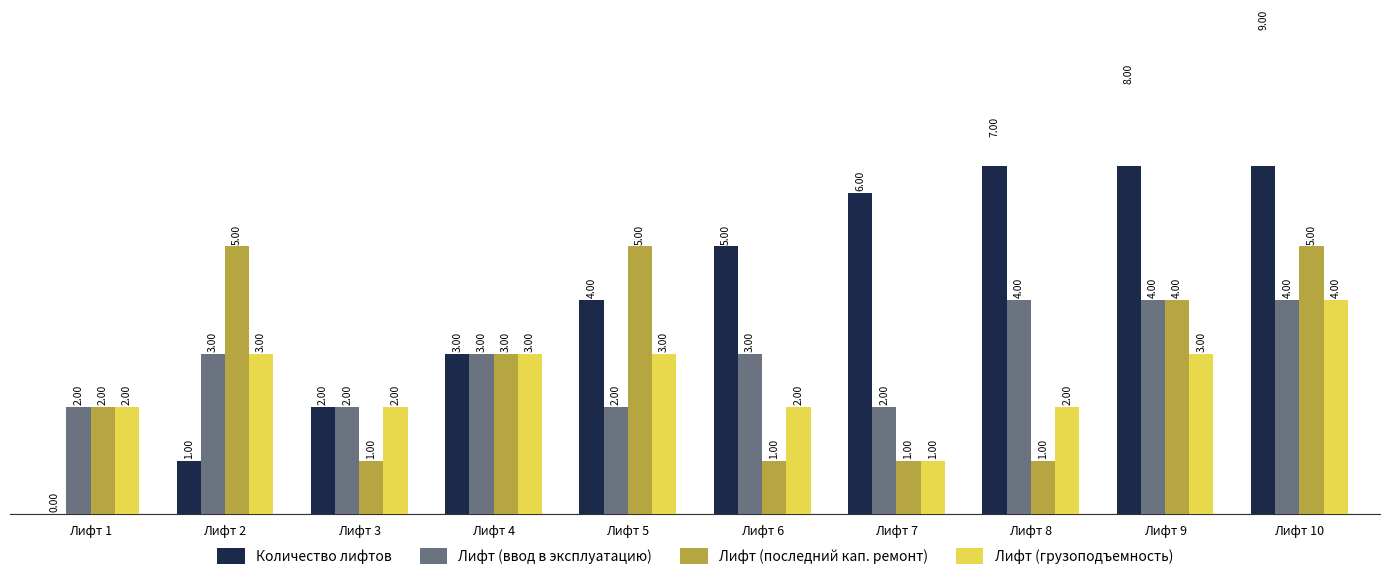

At Лифт 1, list the series in order from largest to smallest.

Лифт (ввод в эксплуатацию), Лифт (последний кап. ремонт), Лифт (грузоподъемность), Количество лифтов